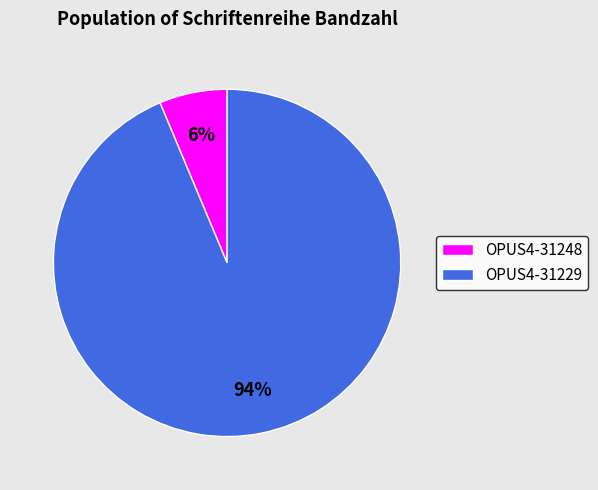

To the nearest percent, what portion does OPUS4-31248 represent?

6%